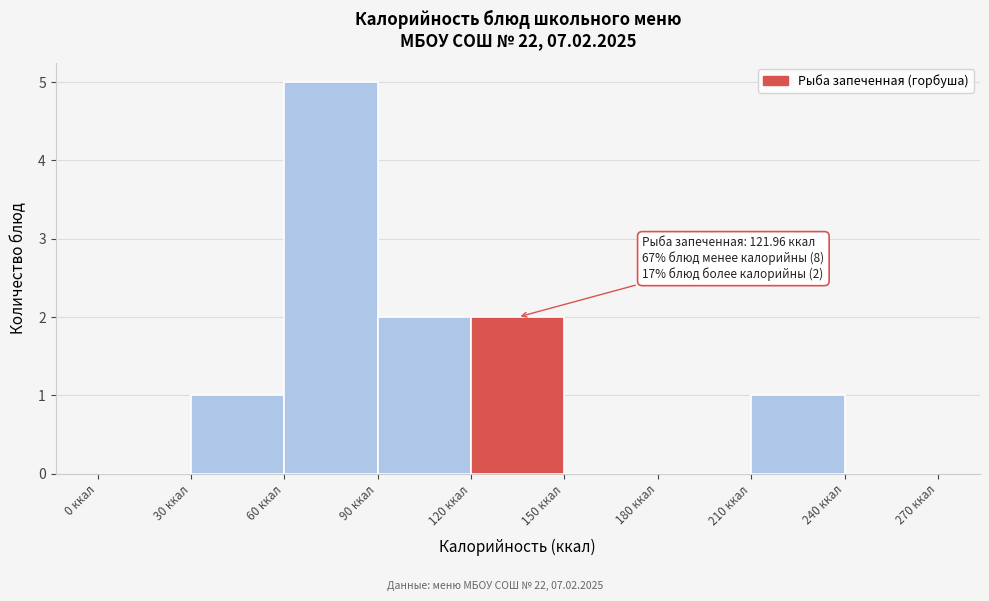

Which range on the x-axis has the tallest bar?

60 to 90